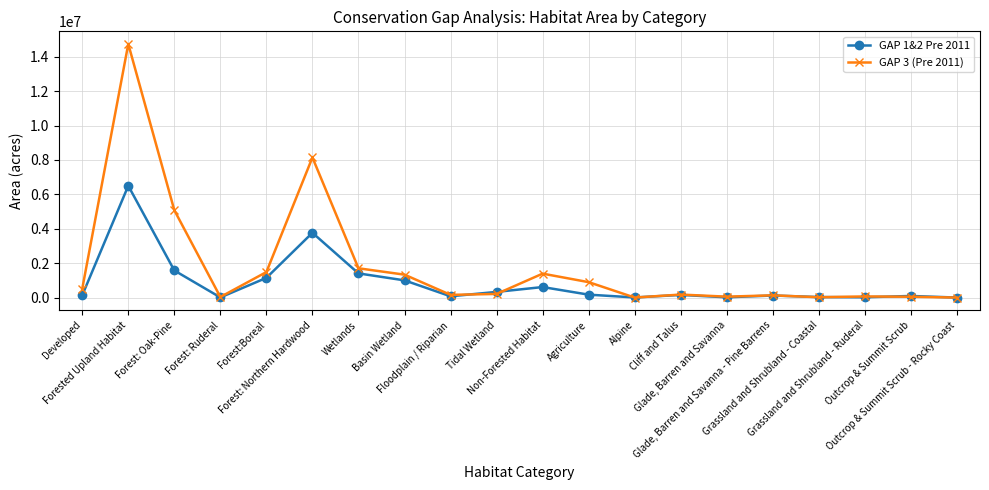

Rank the series by their maximum value, from lowest to highest.

GAP 1&2 Pre 2011, GAP 3 (Pre 2011)